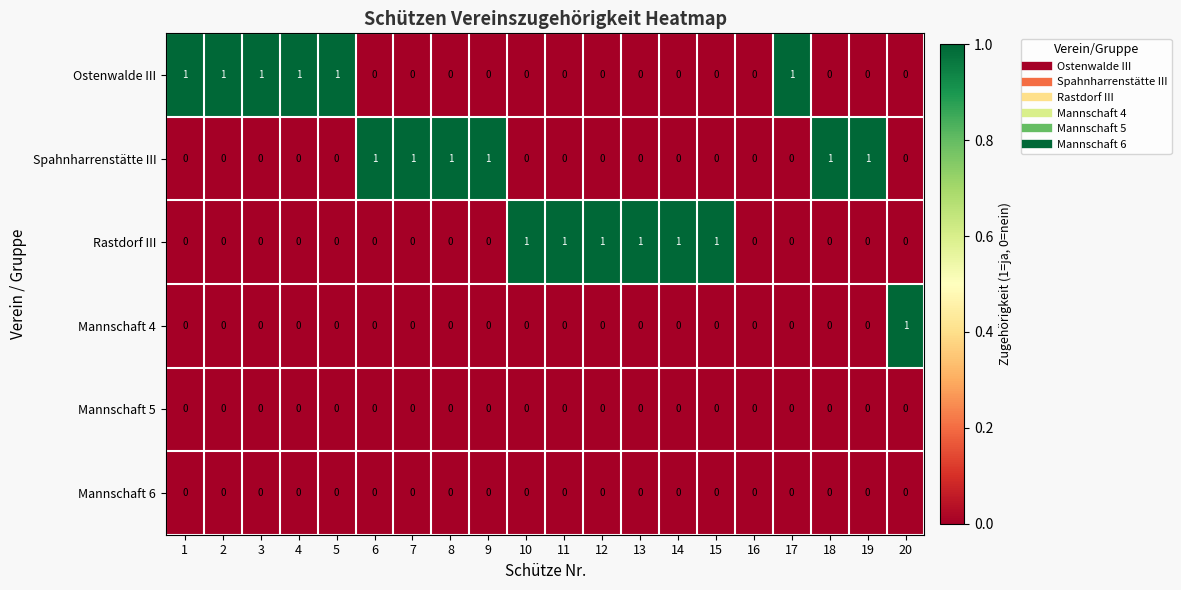

True or false: Mannschaft 4 has a value of 1 at 4.

False